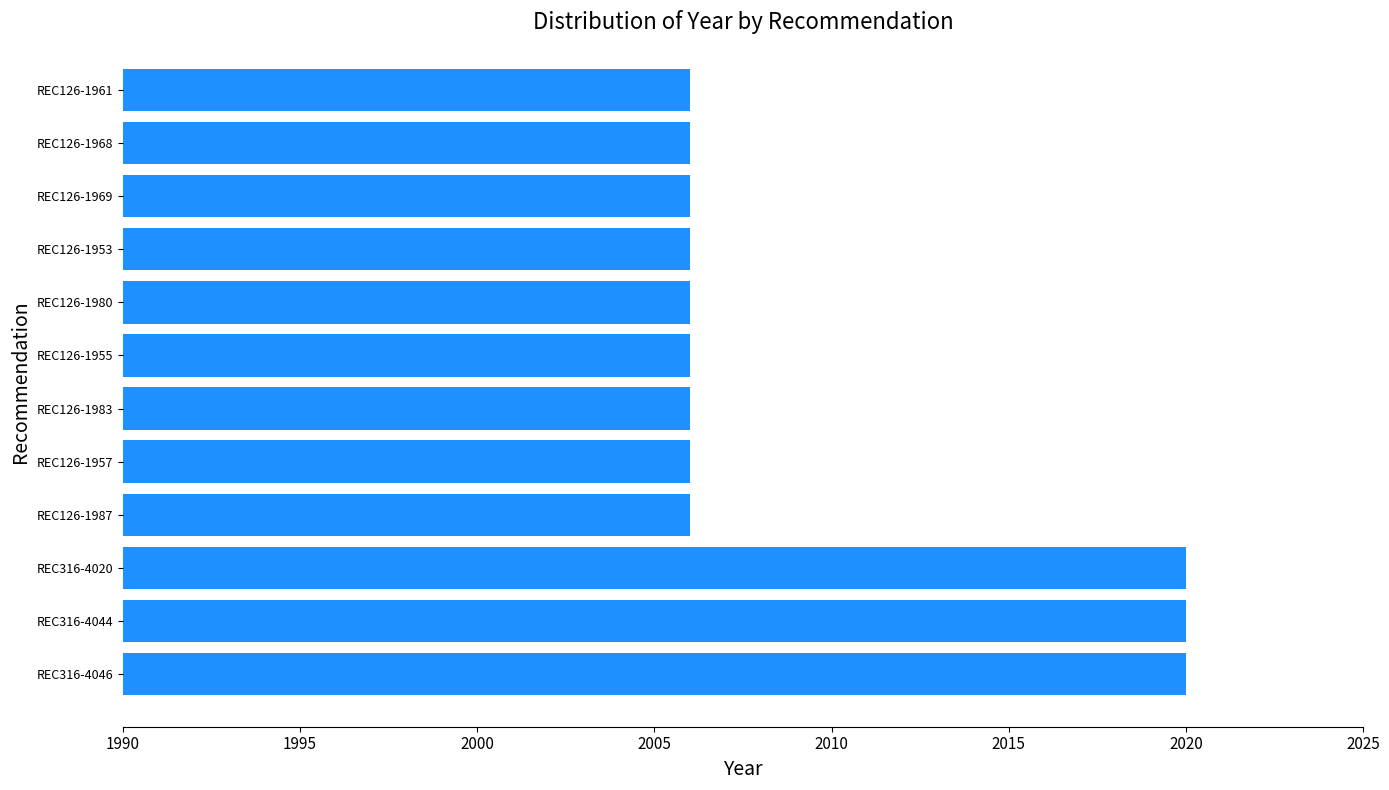

How many bars are there in total?

12